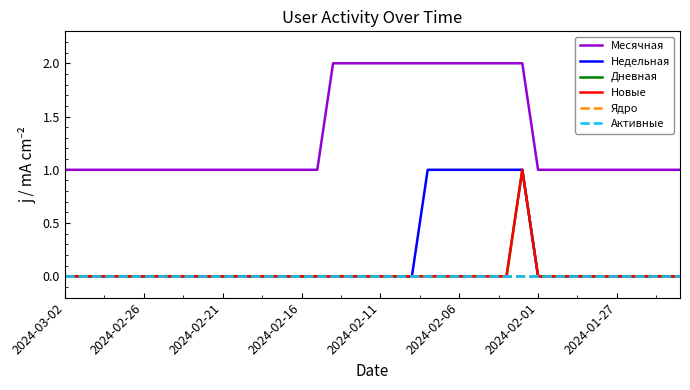

True or false: Месячная and Недельная intersect in this chart.

False